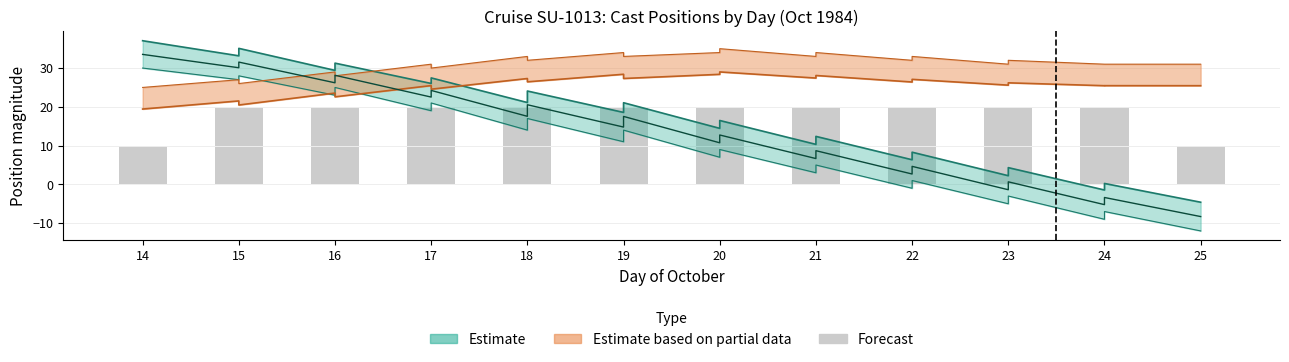

How many data points are less than 20?

2